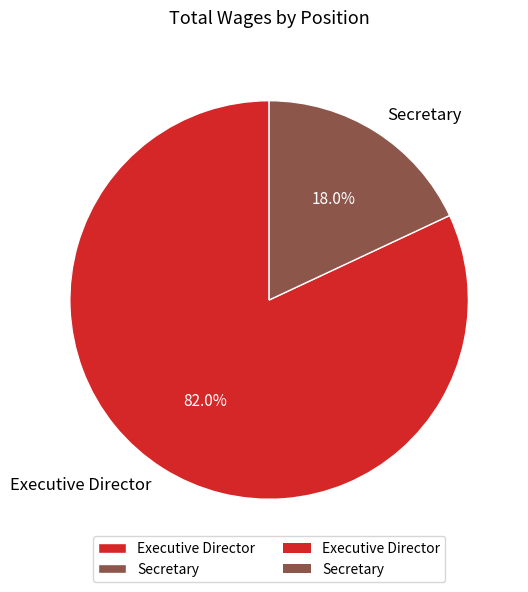

Which category has the biggest portion of the pie?

Executive Director